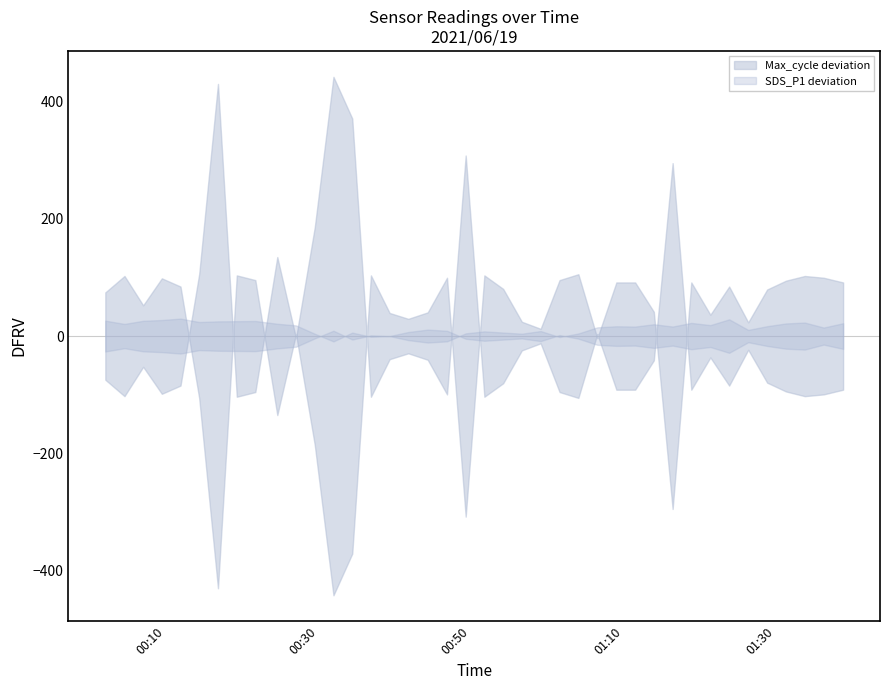

Which series has the largest total across all categories?

Max_cycle